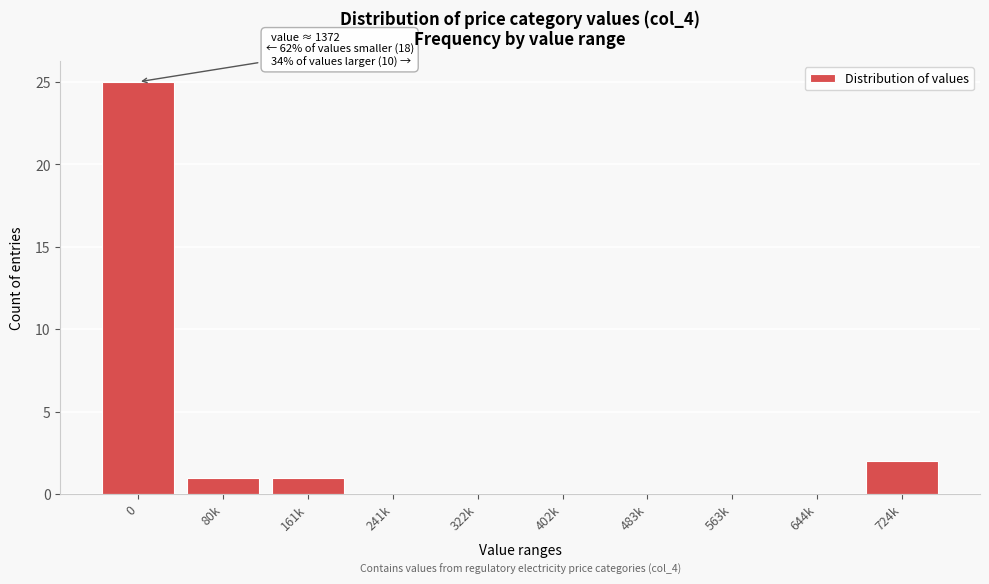

Reading left to right, extract all data points from this chart.

0=25	80k=1	161k=1	241k=0	322k=0	402k=0	483k=0	563k=0	644k=0	724k=2